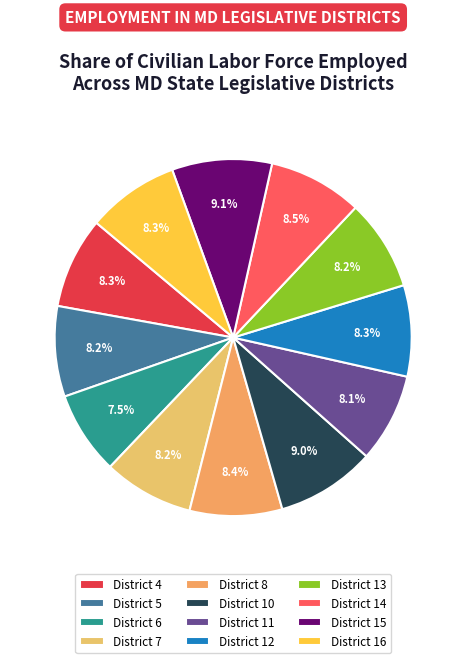

How many segments does this pie chart have?

12